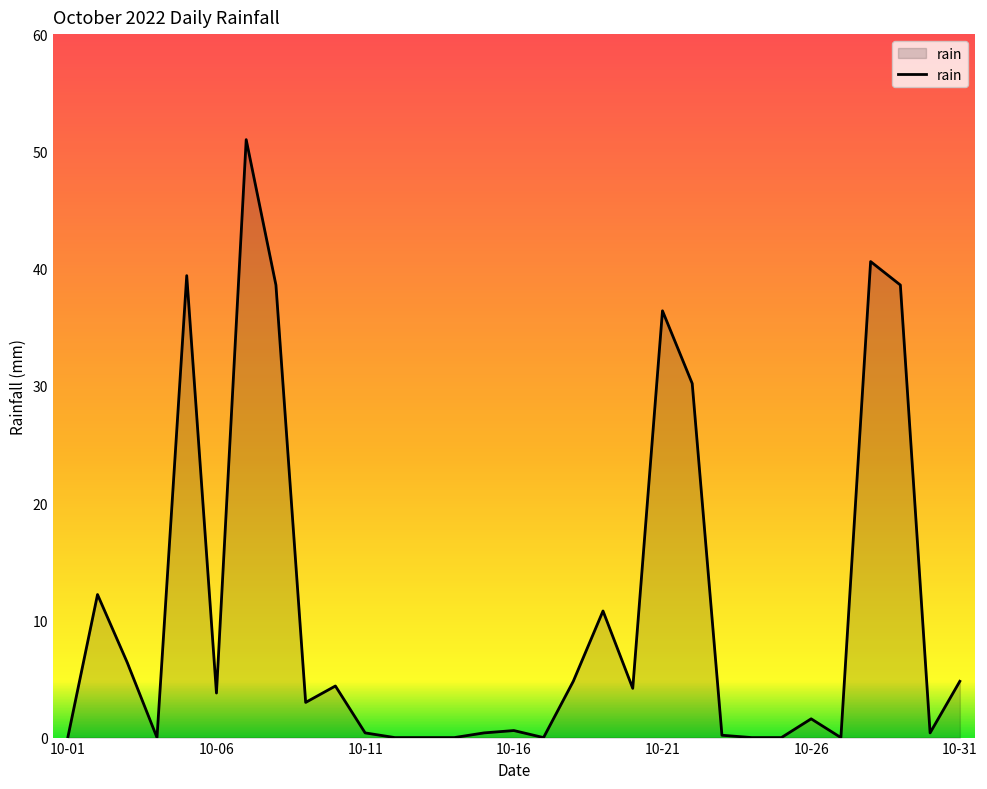

What is the greatest value displayed?

51.0